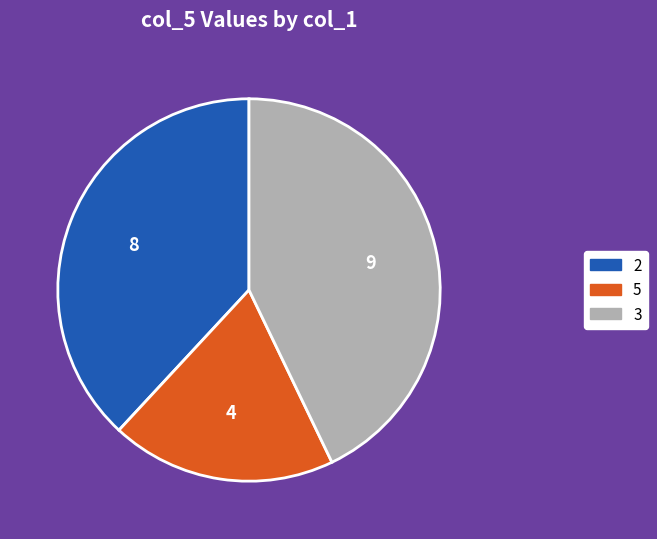

The 3 slice represents 49% of the pie. True or false?

False